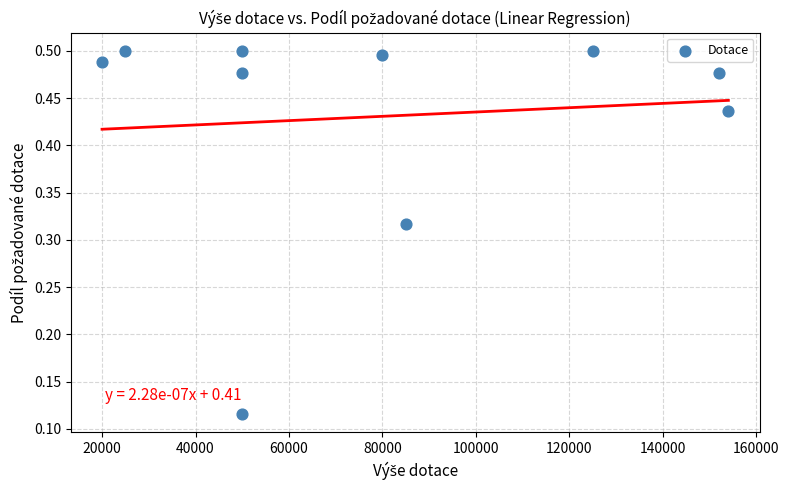

What is the average X value?

79100.0